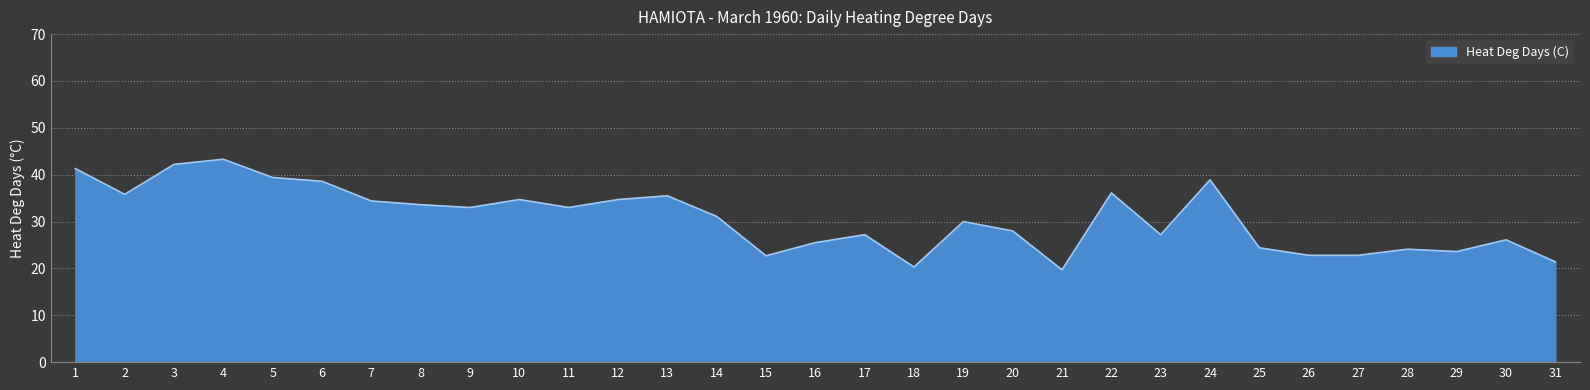

What is the sum of all values?

951.4